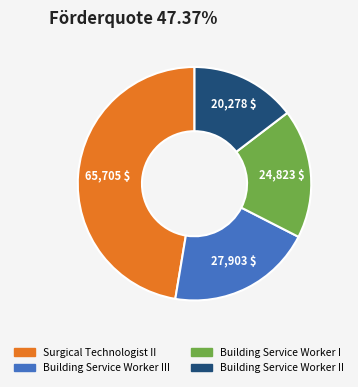

Is there a majority slice in this chart?

No